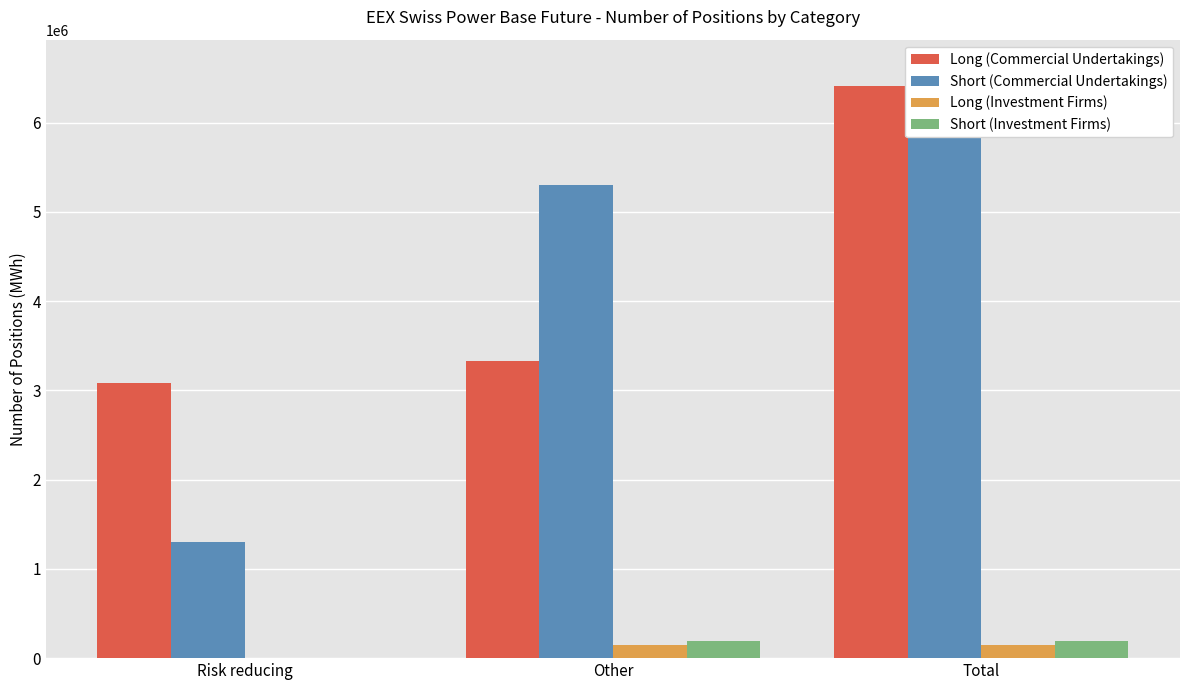

What are all the series names shown in the legend?

Long (Commercial Undertakings), Short (Commercial Undertakings), Long (Investment Firms), Short (Investment Firms)